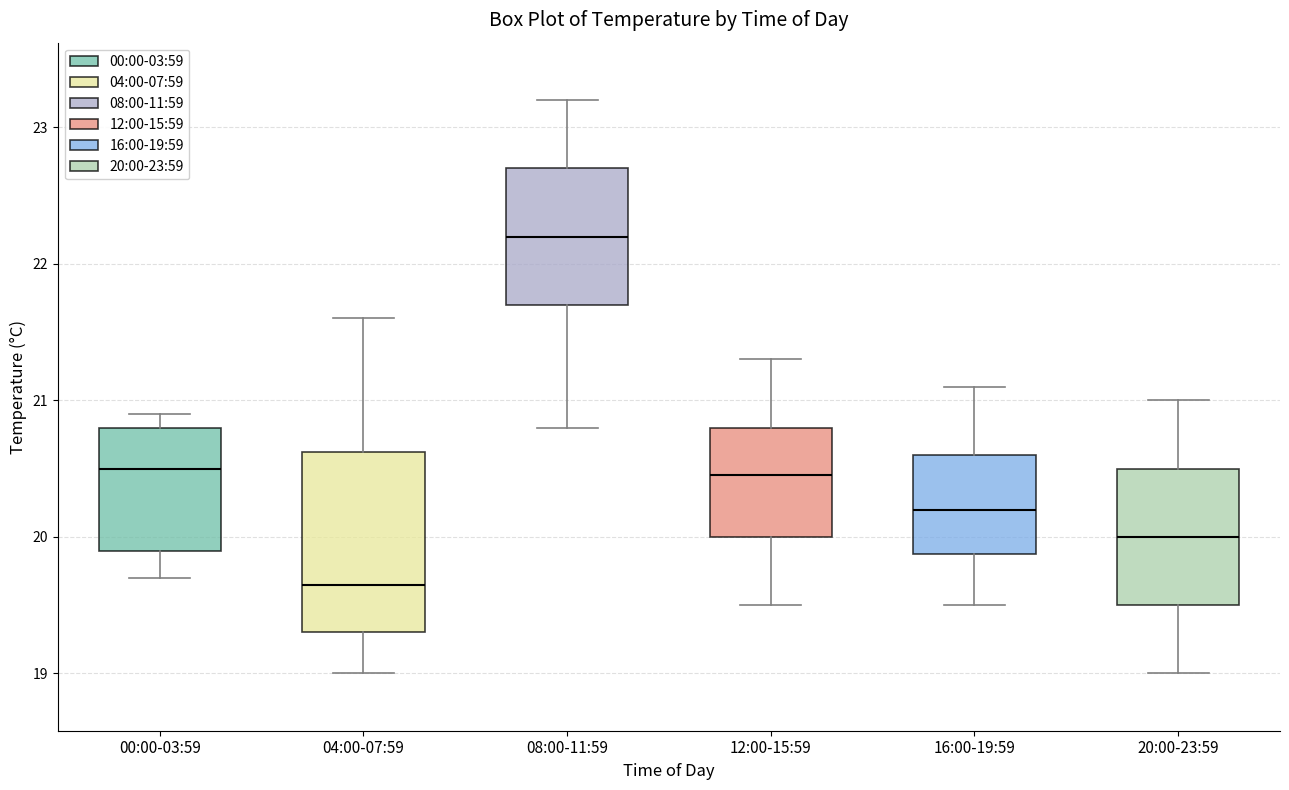

Which box's median line is the highest?

08:00-11:59